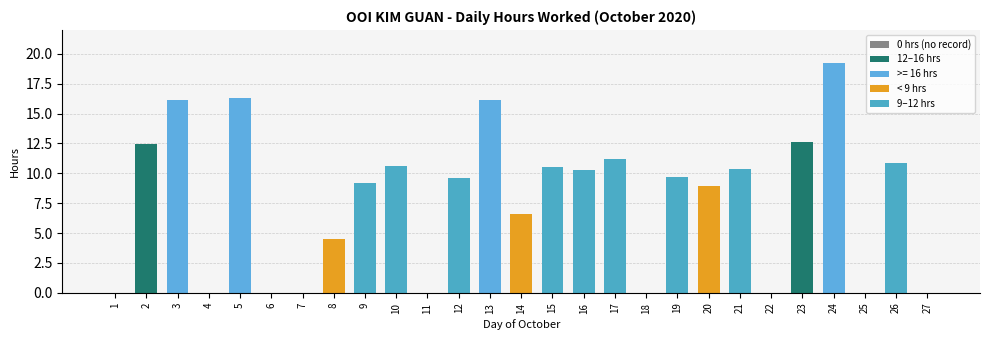

How many data points are above 9?

15